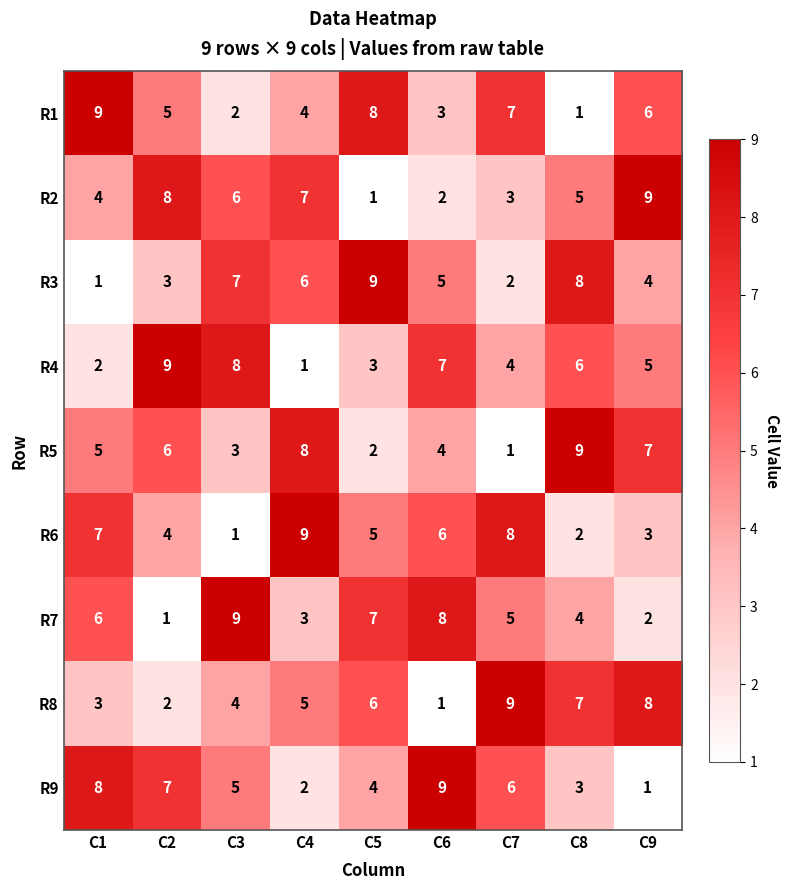

What is the difference between the maximum and minimum values in the R2 series?

8